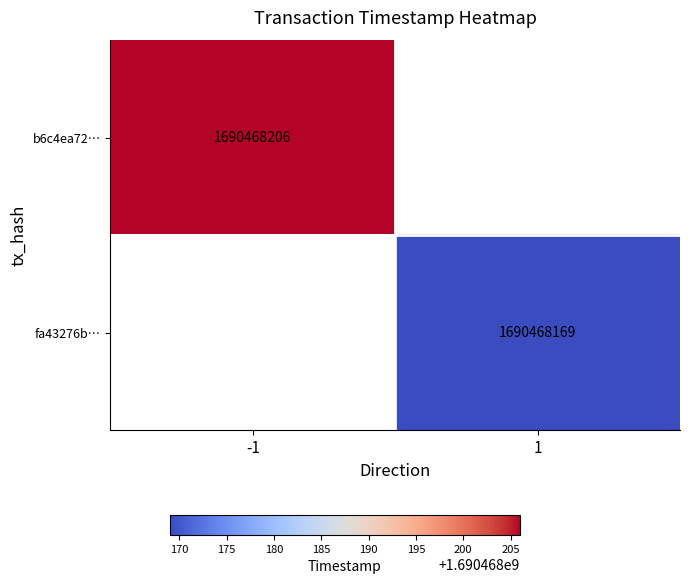

The fa43276b683f39dbf06d8500edda0f6a60fc1ce series shows 1690468169 at 1. True or false?

True